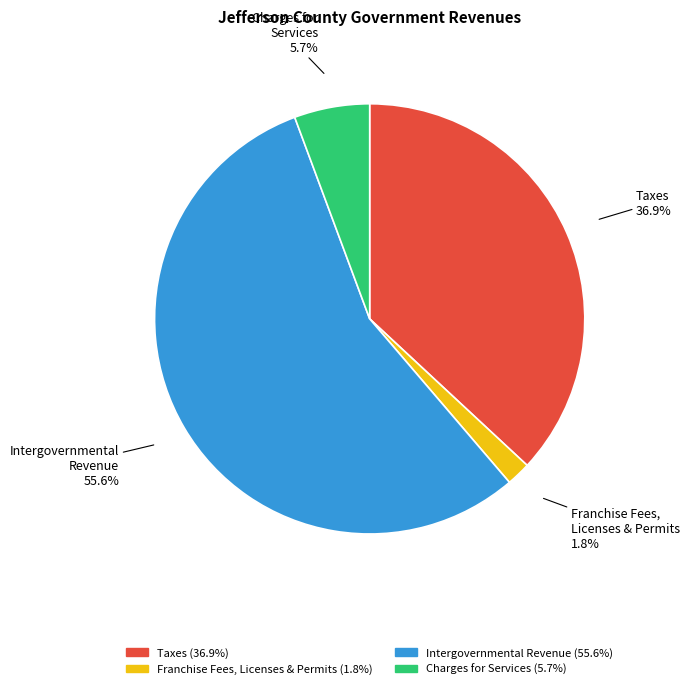

Is there any slice that represents more than half of the pie?

Yes